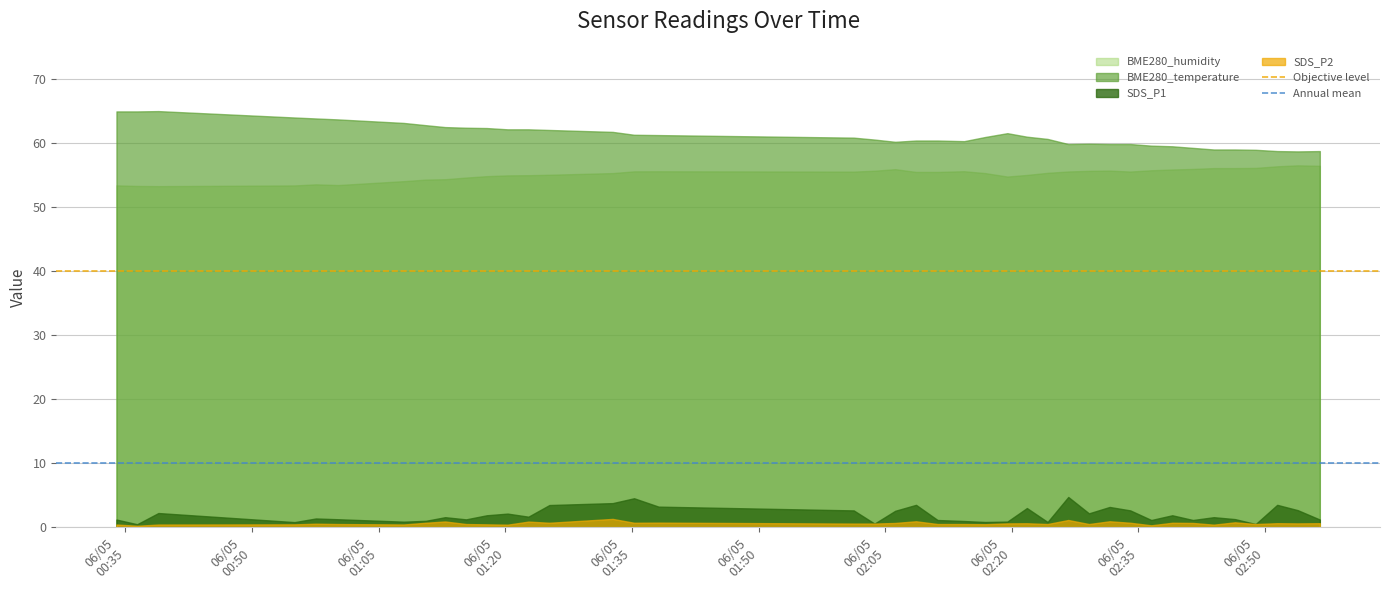

How many lines are shown in the chart?

4